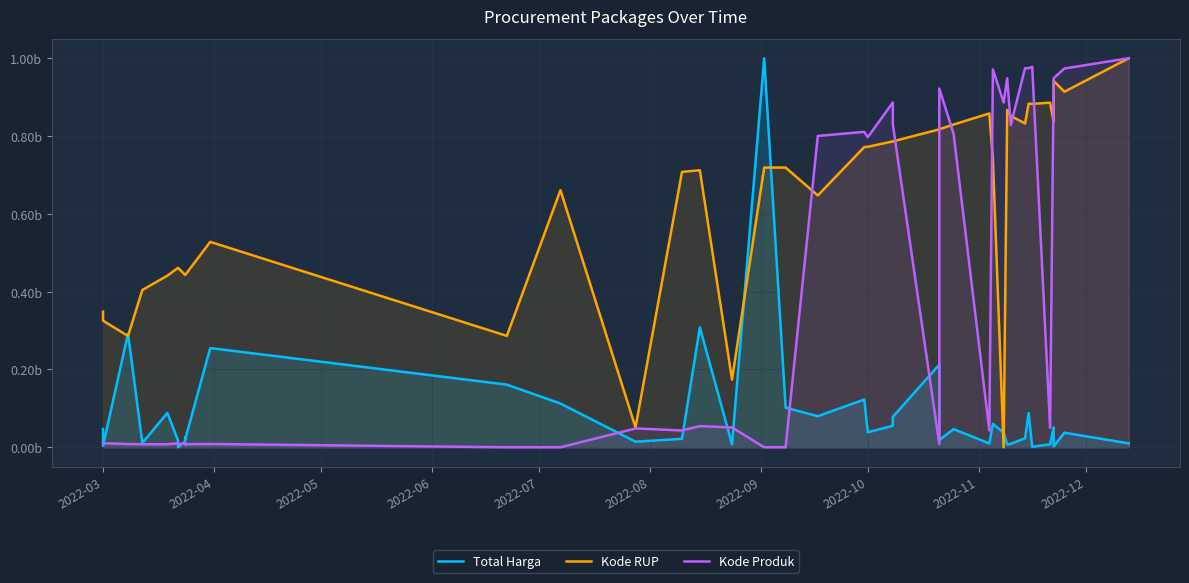

How many data points in Total Harga are above 37425153?

21